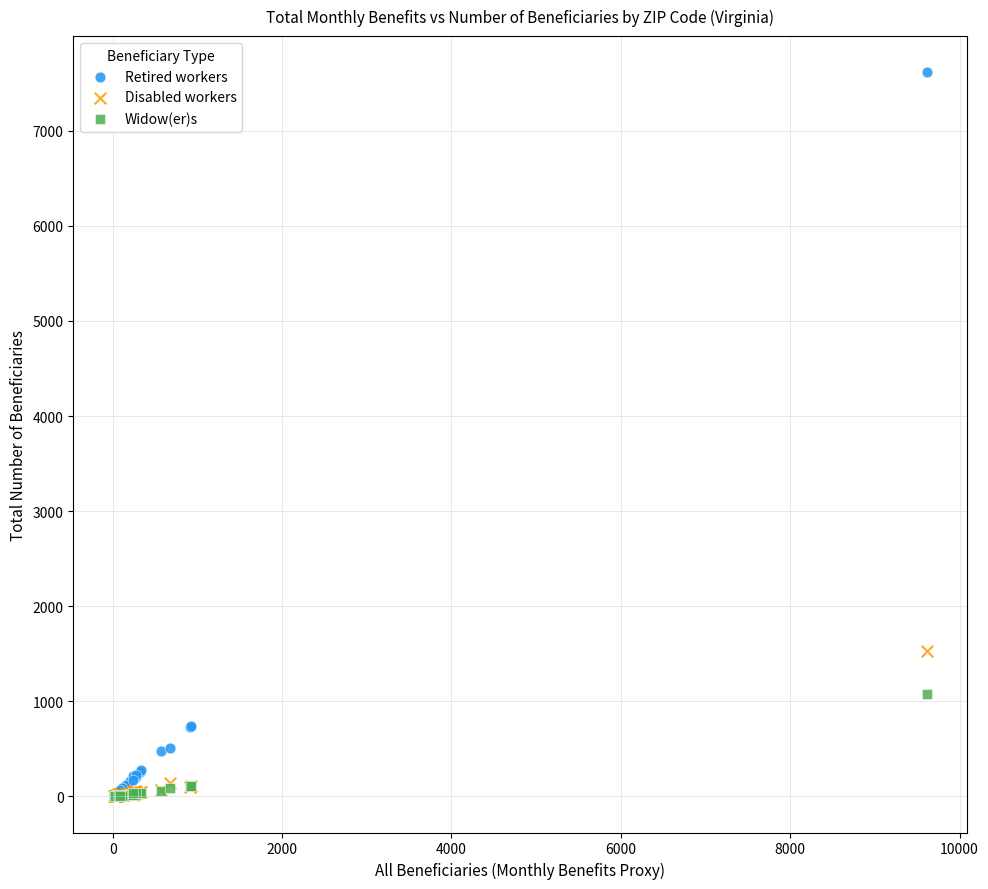

In the Retired workers series, what Y value is closest to 3815?

735